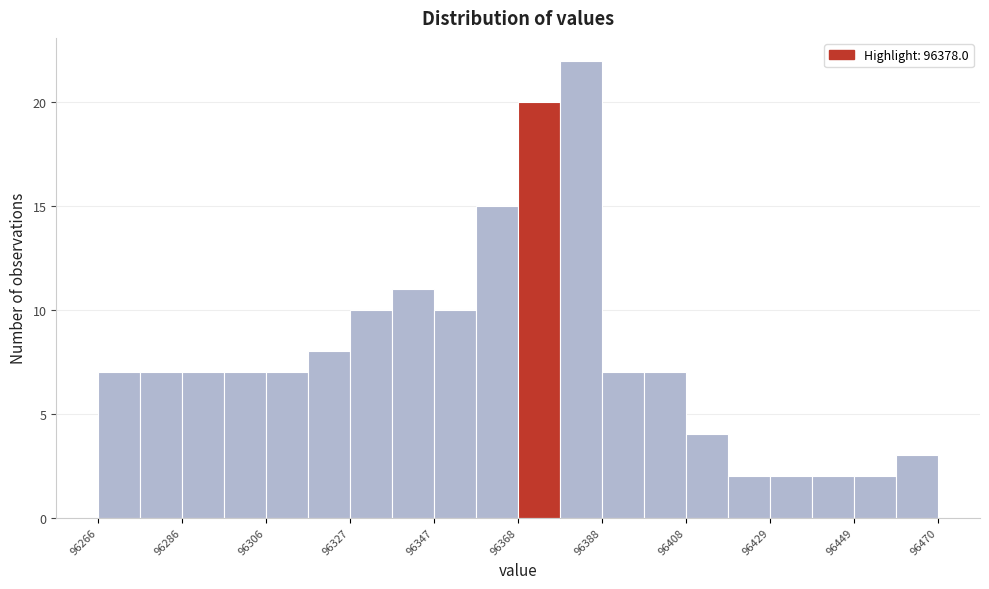

Read against the x-axis, roughly where is the centre of the tallest bar?

96385